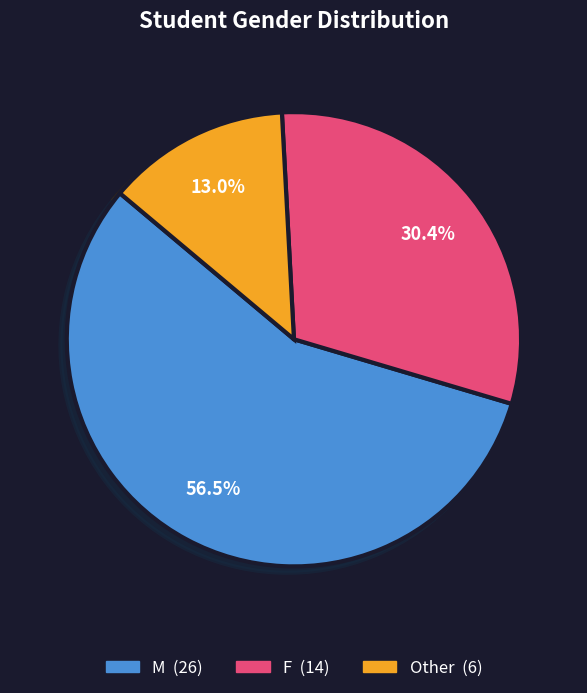

Which category has the smallest portion of the pie?

Other